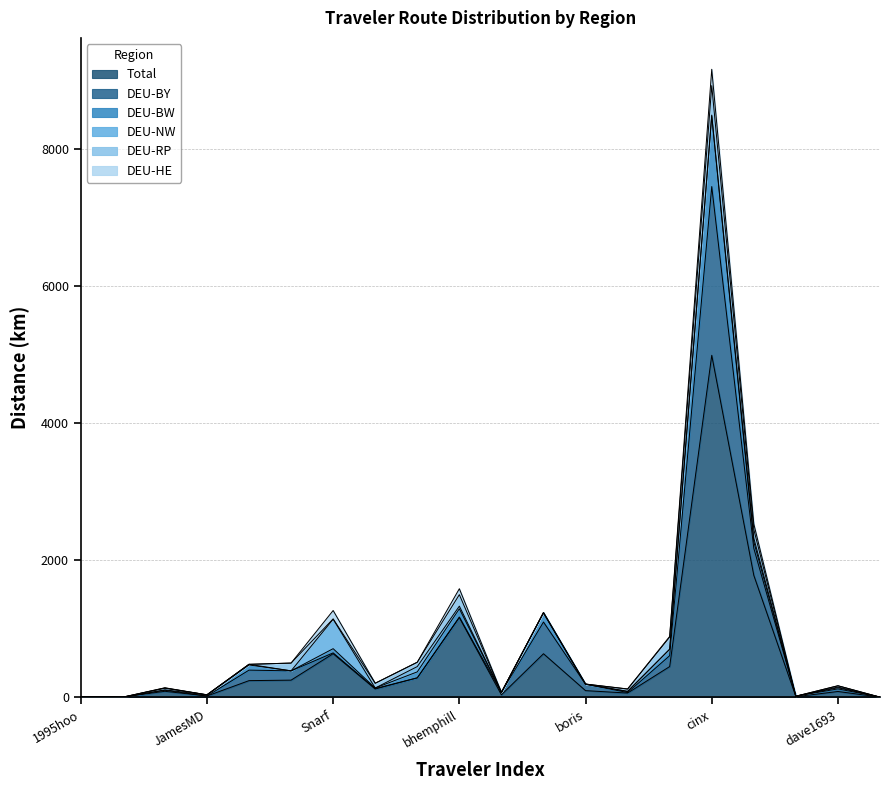

What is the difference between the second highest and minimum values in the Total series?

1777.0